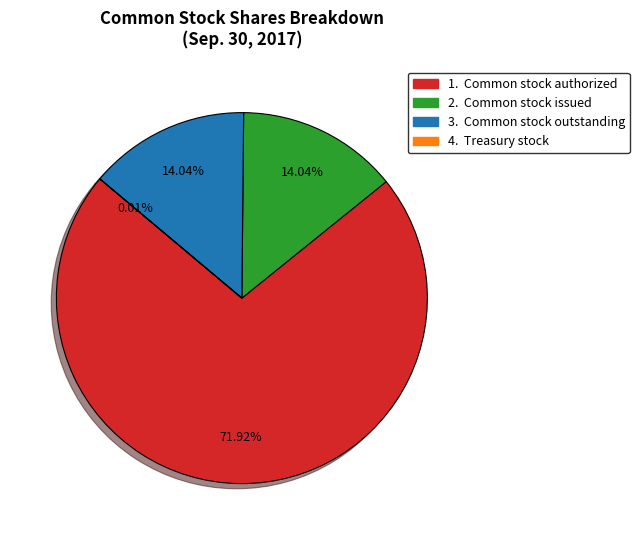

Is there any slice that represents more than half of the pie?

Yes